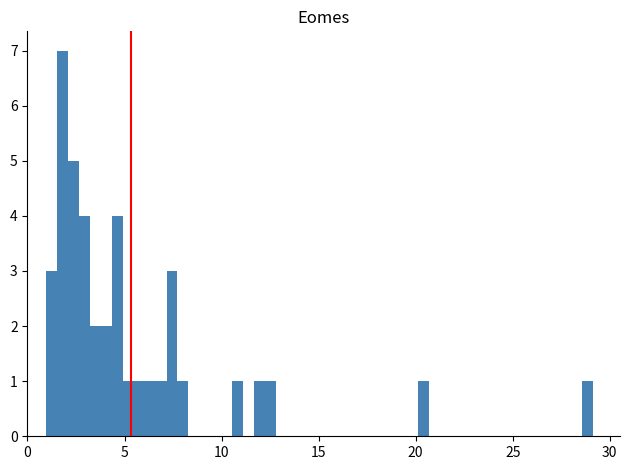

Read against the x-axis, roughly where is the centre of the tallest bar?

2.0